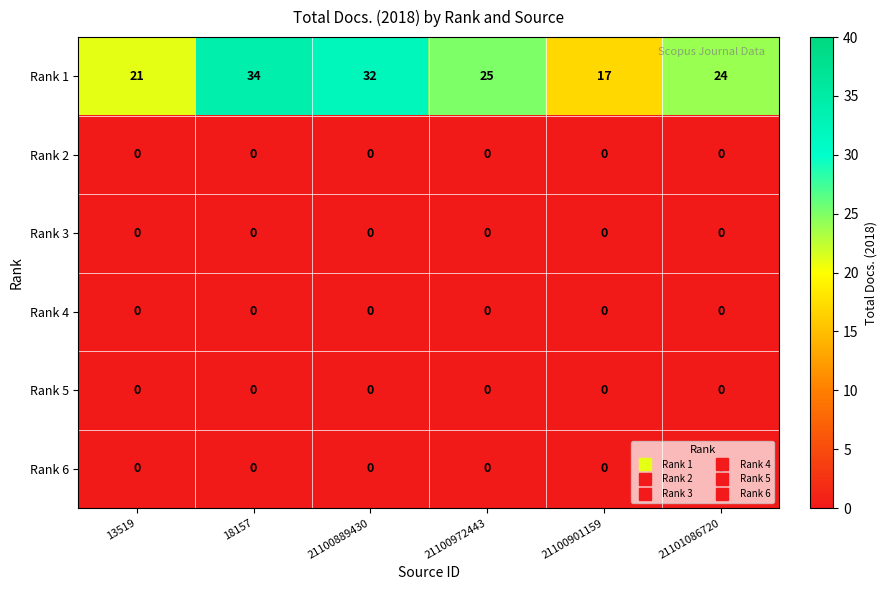

The value of Rank 1 at 18157 is 34. True or false?

True